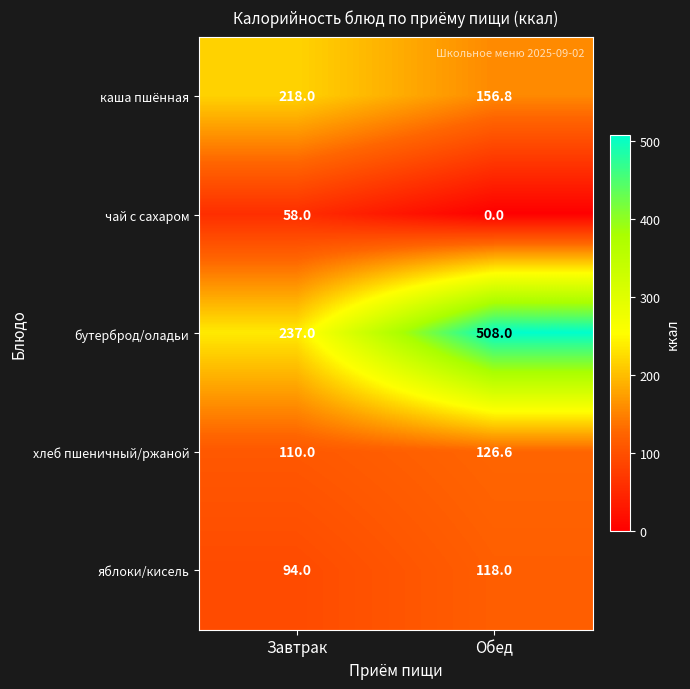

What is the average value of the чай с сахаром series?

29.0